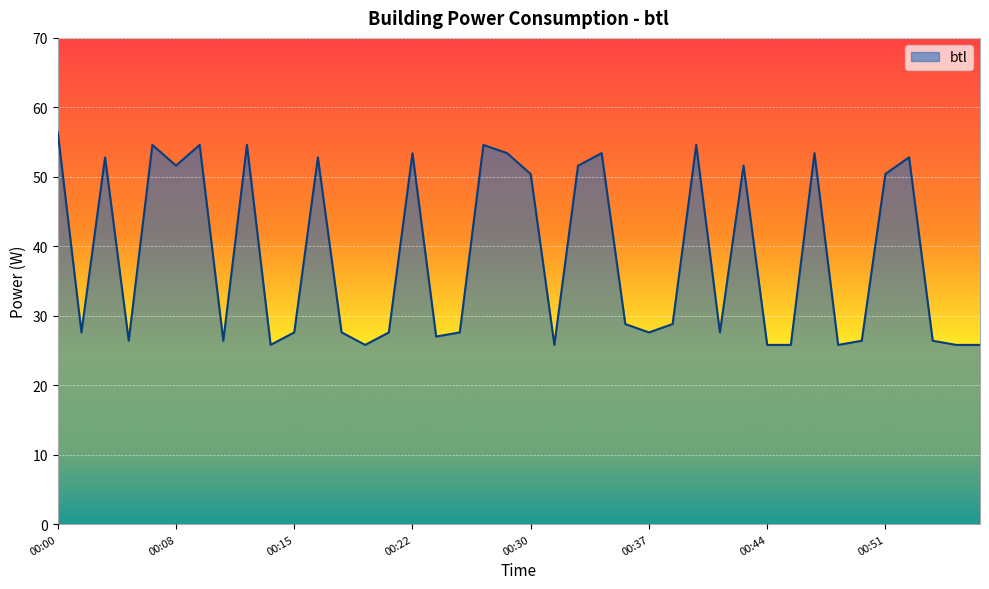

What is the greatest value displayed?

56.4